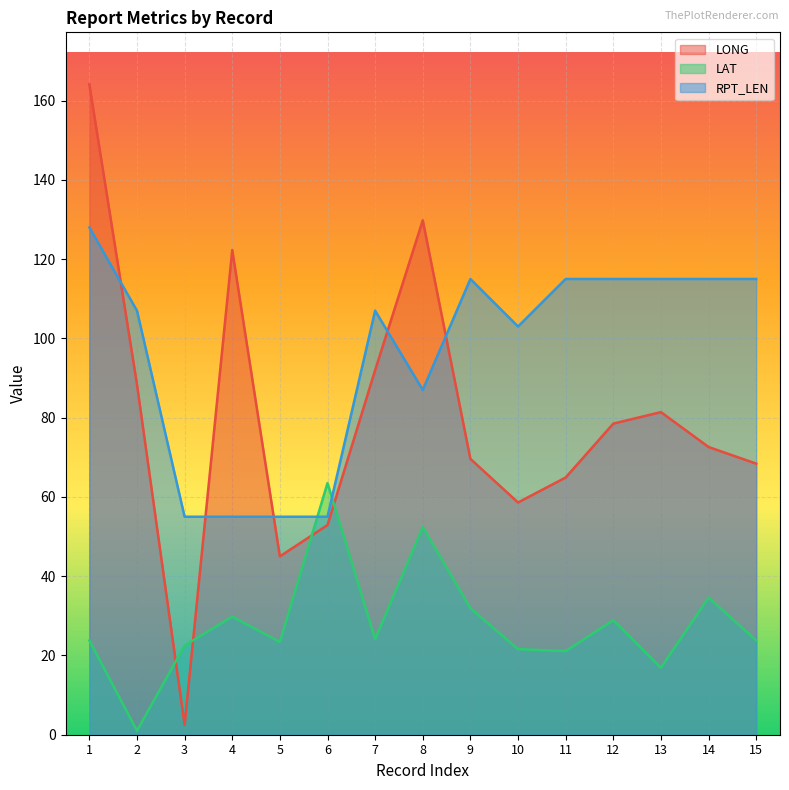

Reading left to right, list all the values displayed in this chart.

LONG: 1=164.1	2=88.4	3=2.5	4=122.3	5=45.0	6=52.9	7=92.0	8=129.8	9=69.6	10=58.6	11=64.9	12=78.5	13=81.4	14=72.6	15=68.4
LAT: 1=23.8	2=1.0	3=22.5	4=29.8	5=23.4	6=63.5	7=24.1	8=52.4	9=31.9	10=21.6	11=21.1	12=28.9	13=16.9	14=34.6	15=23.8
RPT_LEN: 1=128.0	2=107.0	3=55.0	4=55.0	5=55.0	6=55.0	7=107.0	8=87.0	9=115.0	10=103.0	11=115.0	12=115.0	13=115.0	14=115.0	15=115.0